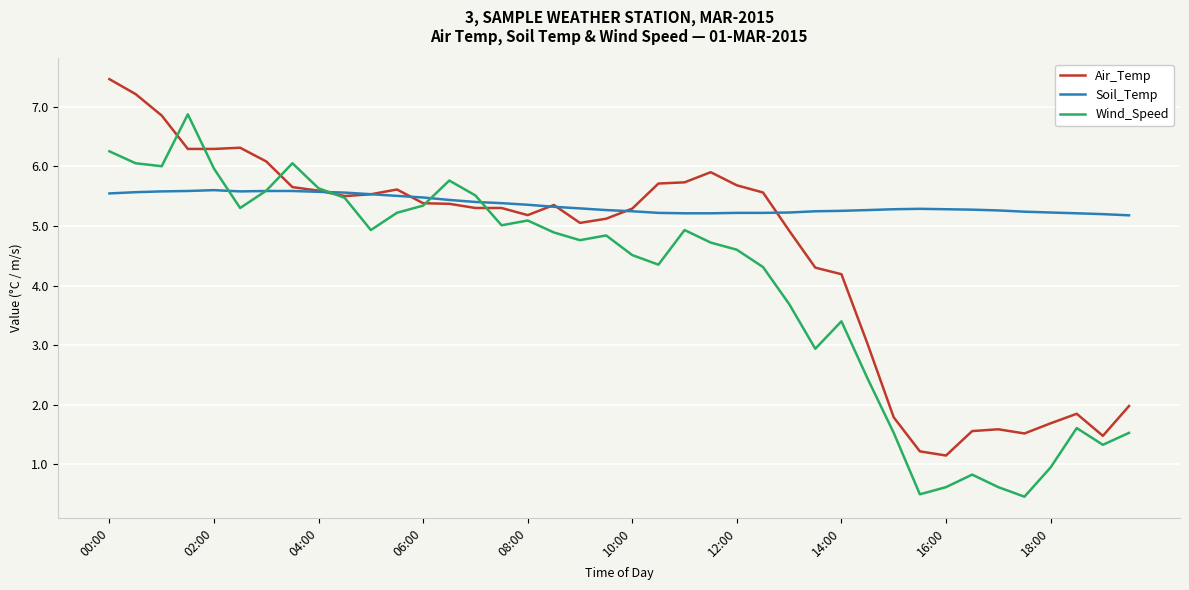

What is the minimum value for Wind_Speed?

0.5